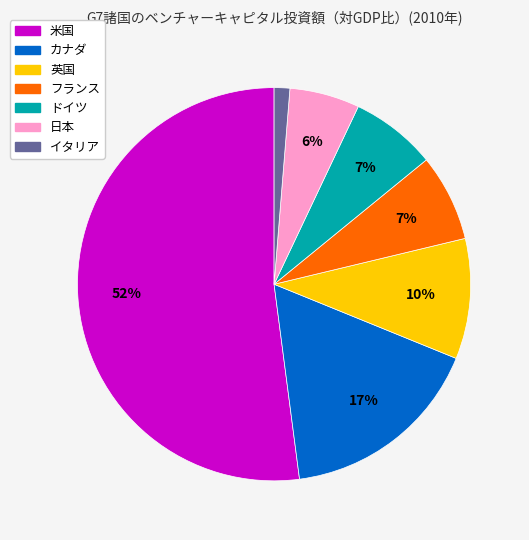

Is カナダ the majority of the pie?

No